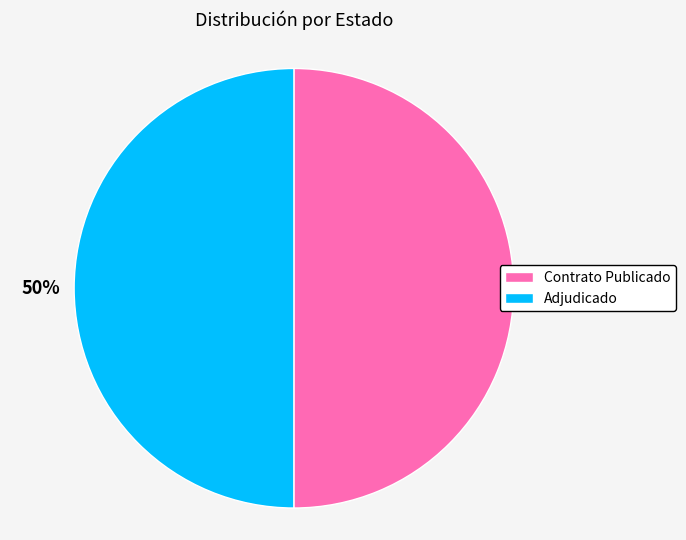

To the nearest percent, what portion does Adjudicado represent?

50%